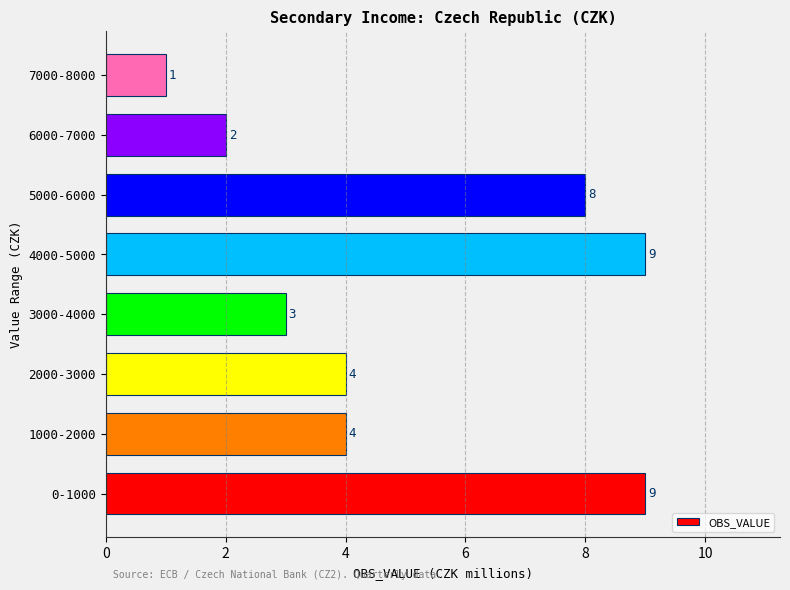

Reading bottom to top, list all the values displayed in this chart.

9	4	4	3	9	8	2	1